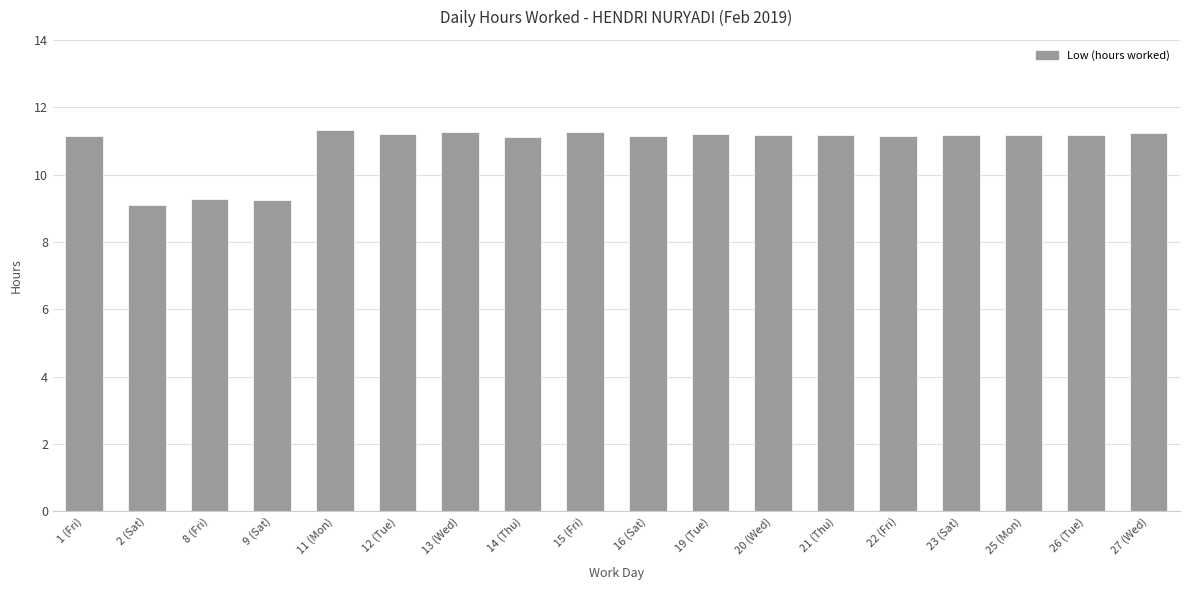

Approximately how many times larger is the value at 9 (Sat) compared to 22 (Fri)?

0.8